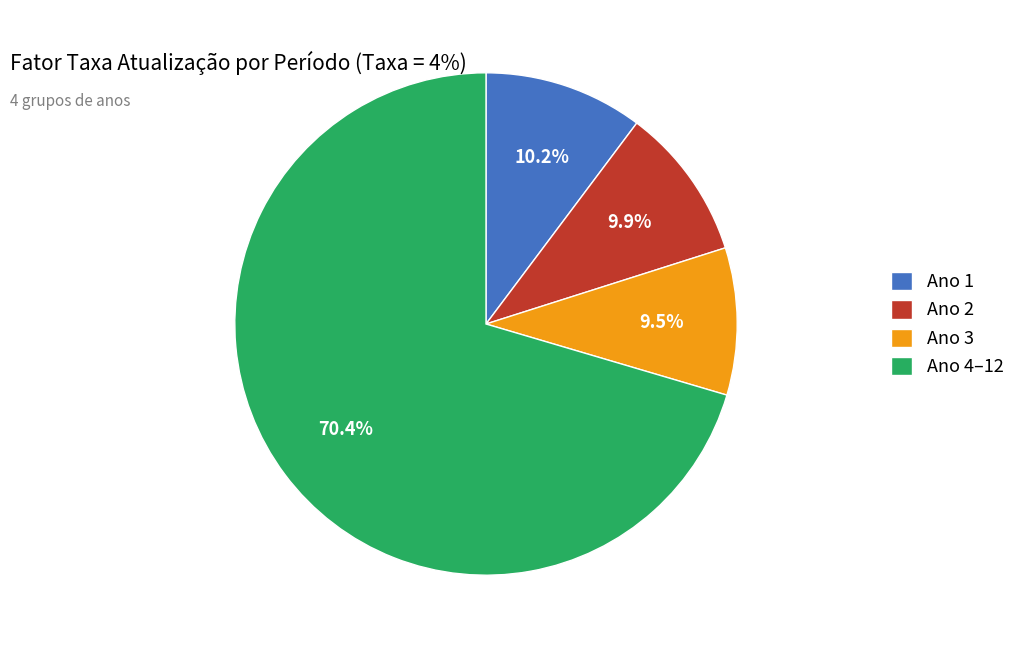

What is the ratio of the value at Ano 1 to the value at Ano 3?

1.1